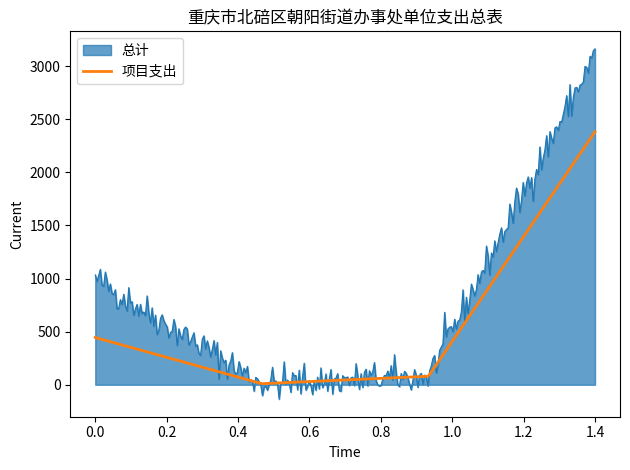

What are all the series names shown in the legend?

总计, 项目支出